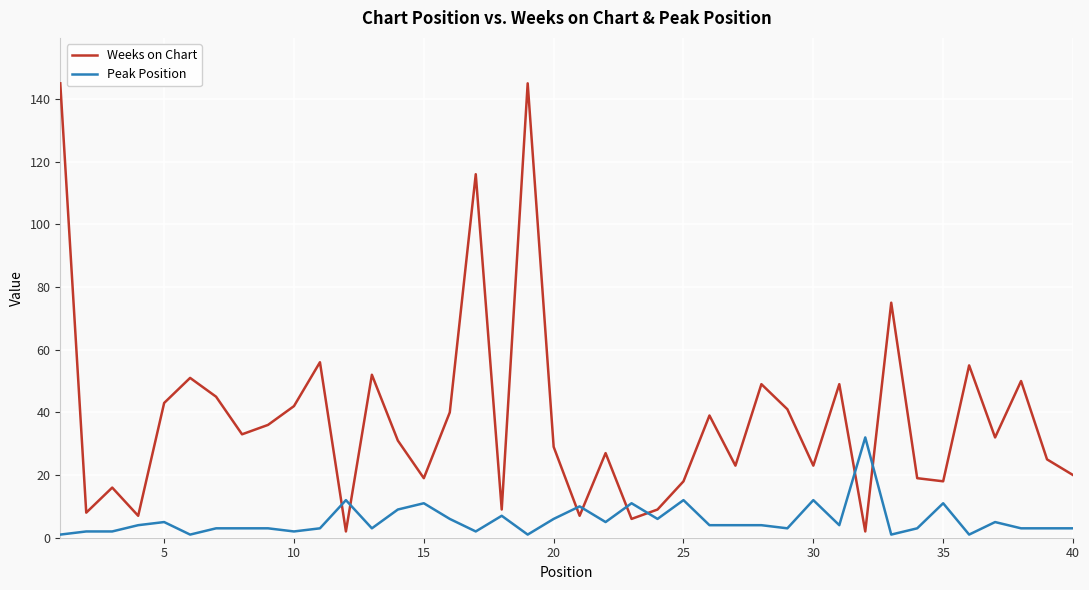

At how many categories does at least one series exceed 92?

3